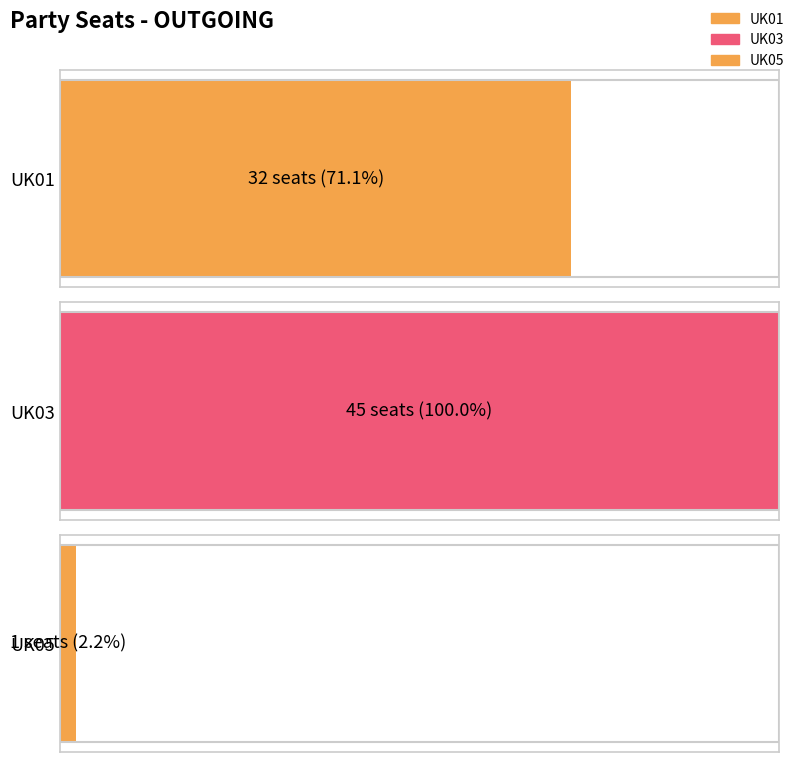

What is the change in value from UK01 to UK03?

+13